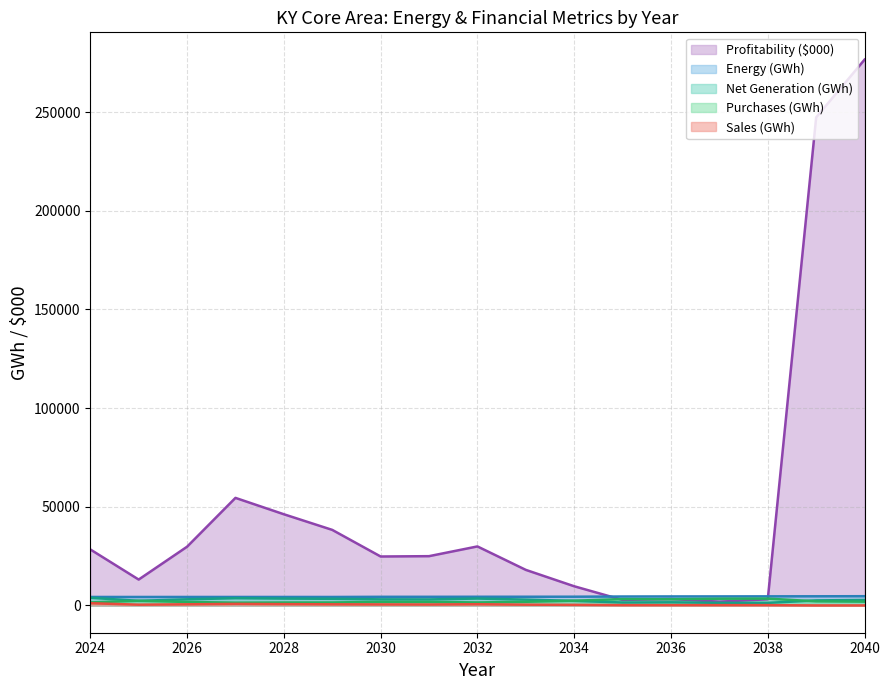

What is the sum of all Sales (GWh) values?

6955.0